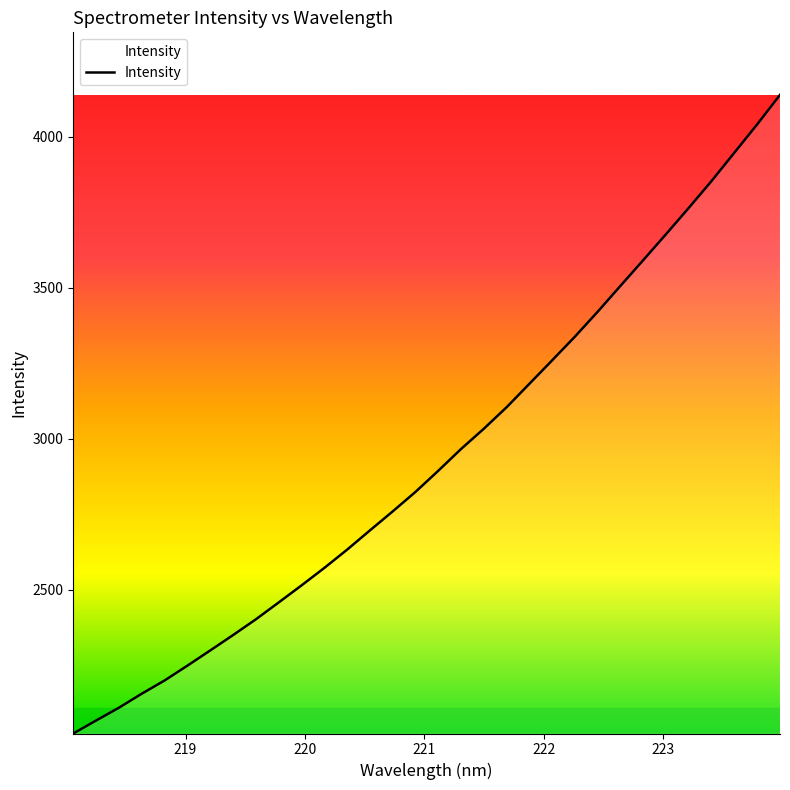

What is the greatest value displayed?

4138.7